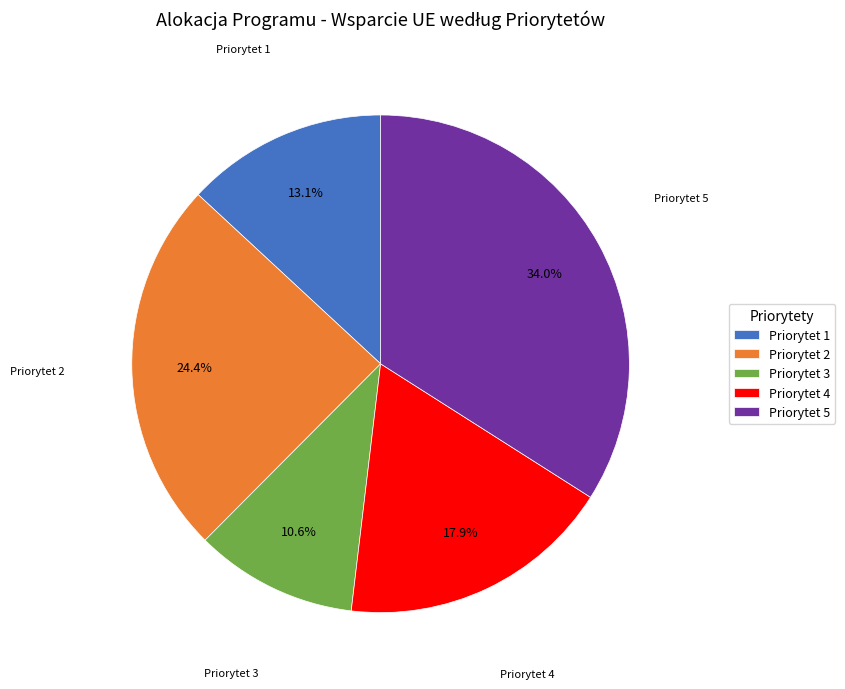

To the nearest percent, what is the average slice percentage?

20%